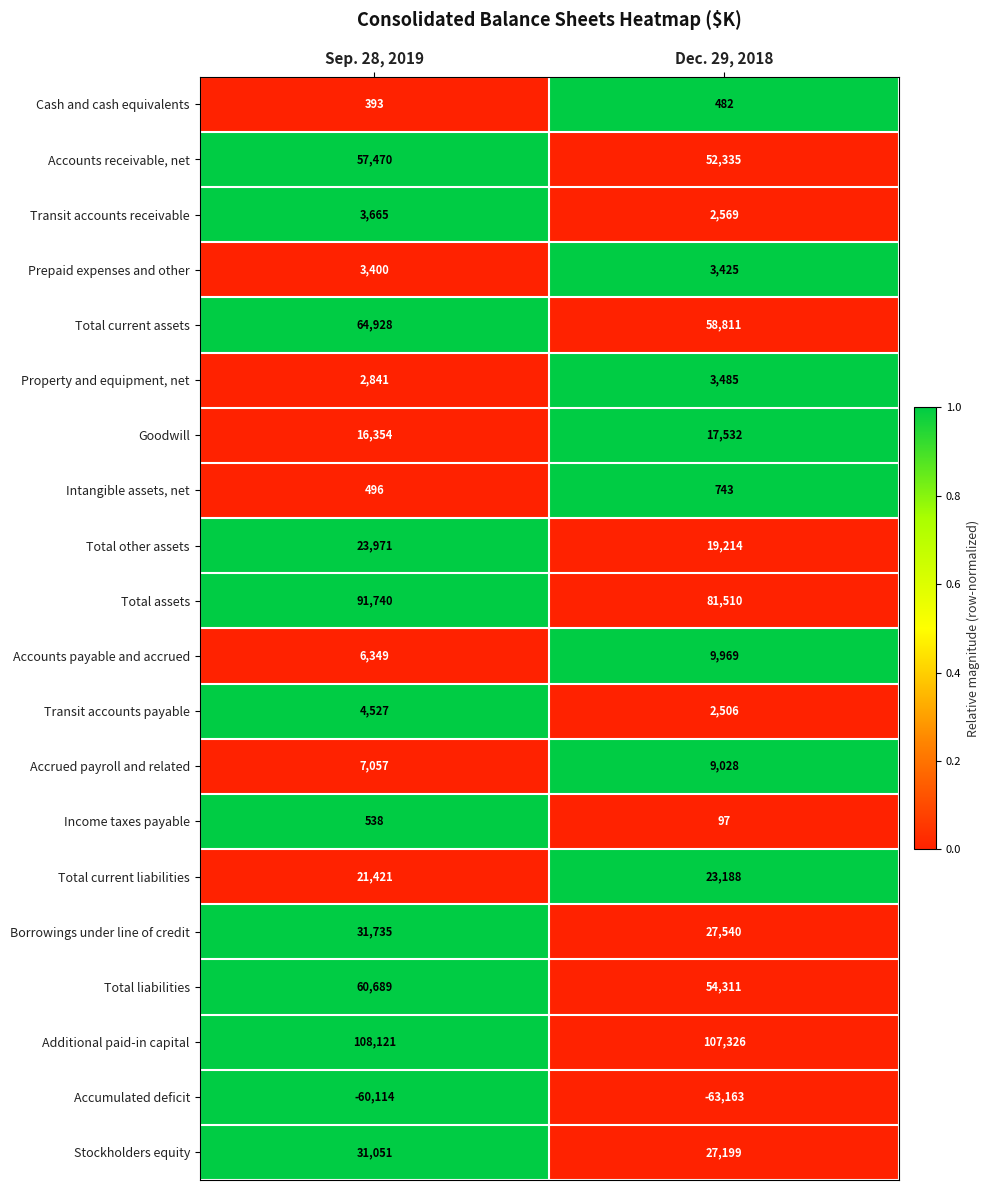

What is the highest value of the Total assets series?

91740